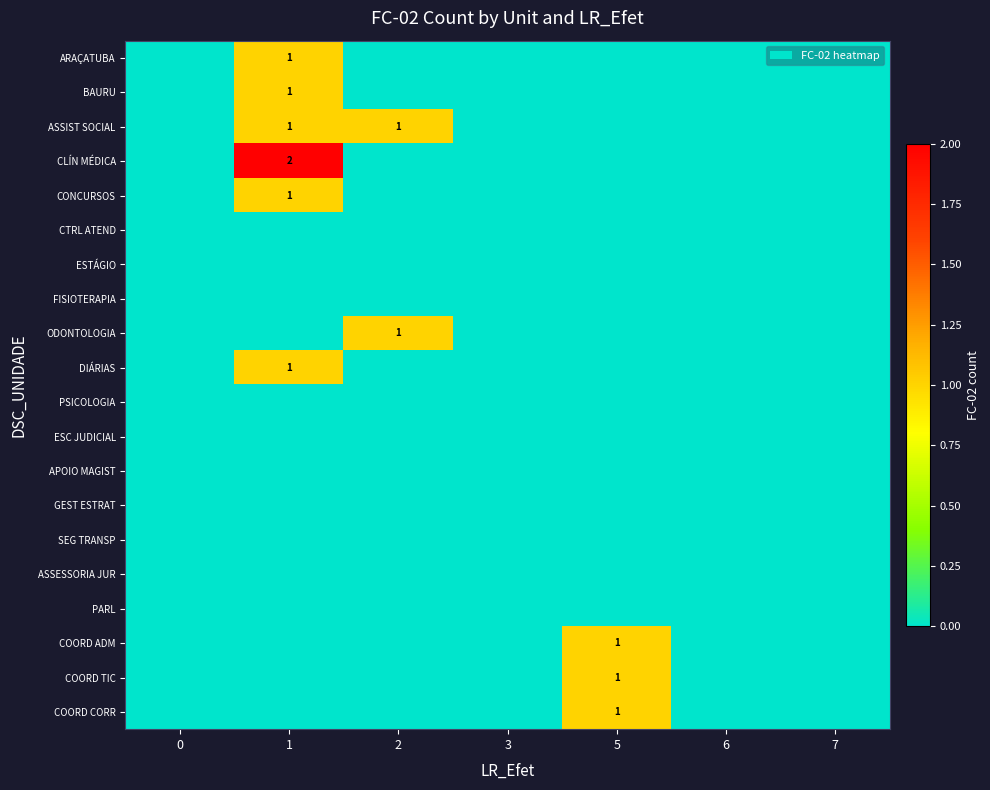

True or false: CTRL ATEND has a value of 0 at 5.

True